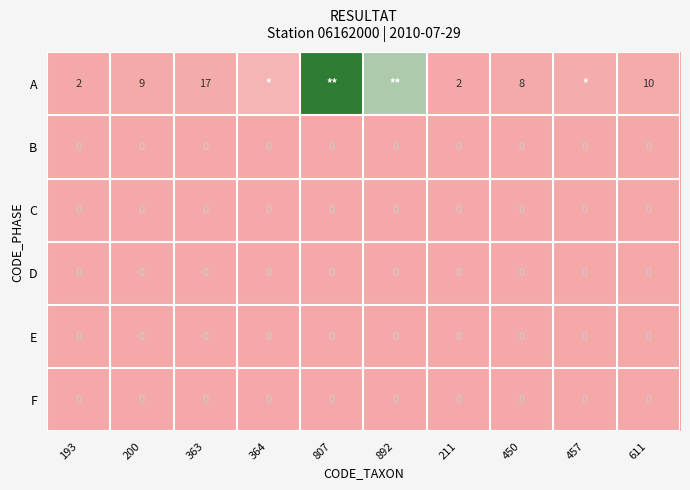

The C series shows 0 at 611. True or false?

True